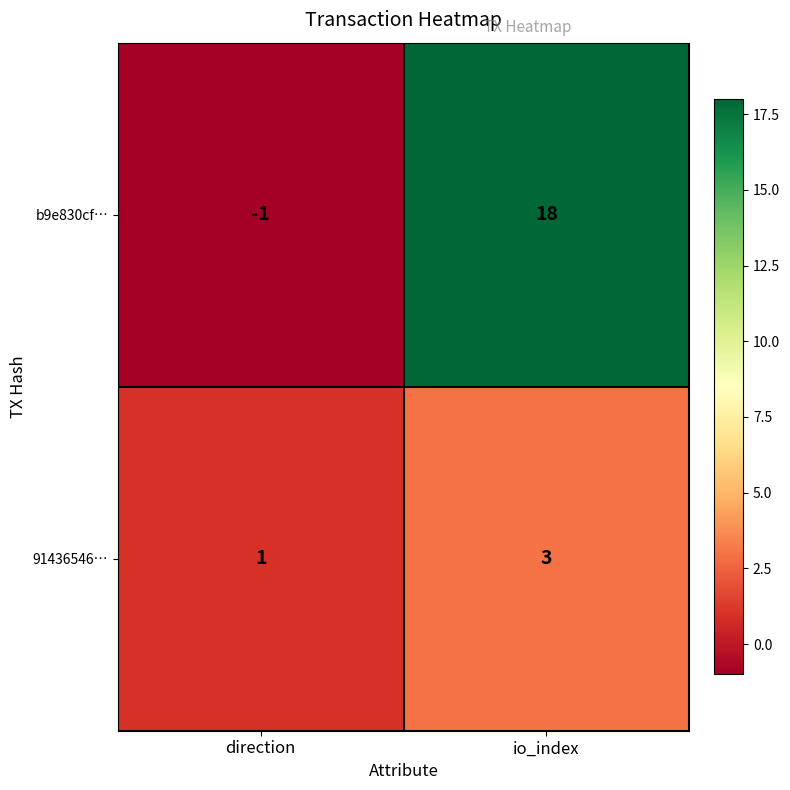

At which label is b9e830cf… closest to 8?

direction